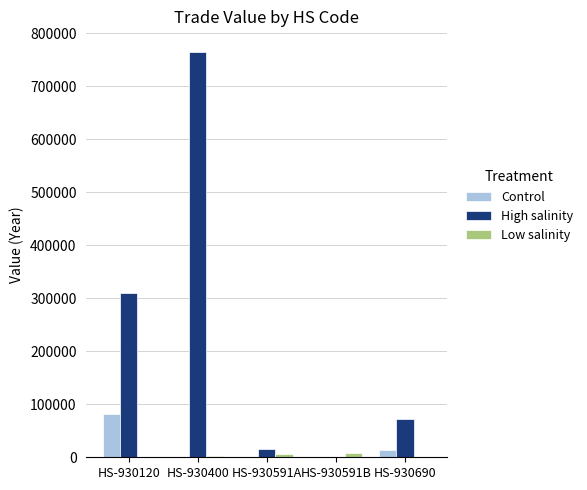

What is the sum of the Control values at HS-930400 and HS-930591A?

1043